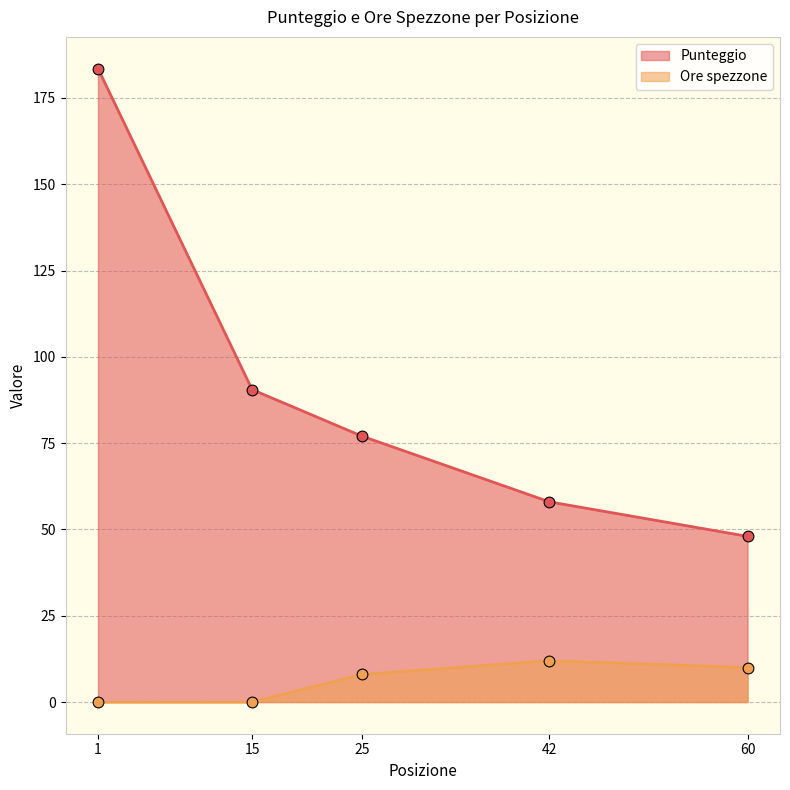

Which series has the widest spread of Y values?

Punteggio